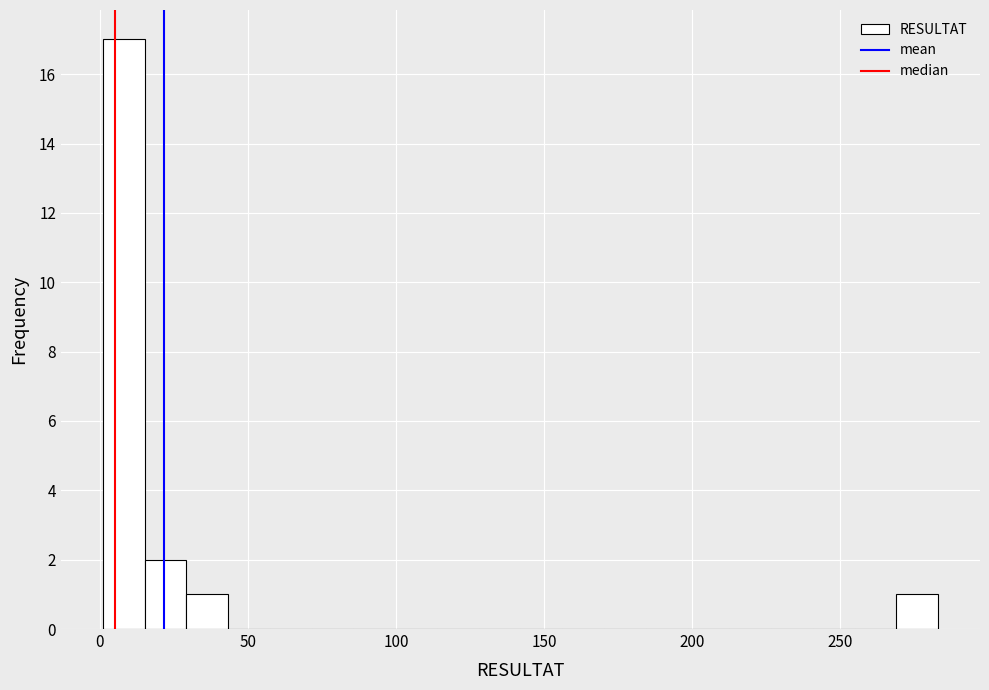

Around what value on the x-axis is the tallest bar? Give the approximate position of its centre, as read against the axis.

10